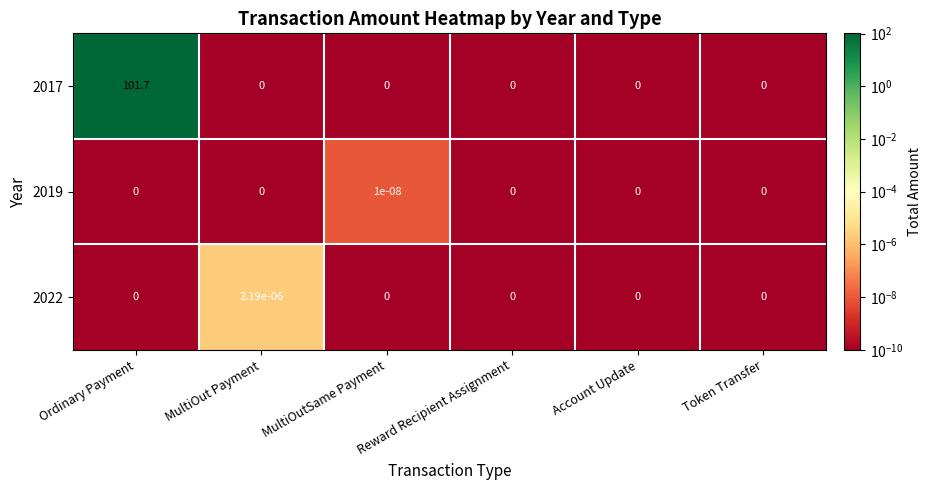

The 2017 series shows 59.5 at MultiOut Payment. True or false?

False